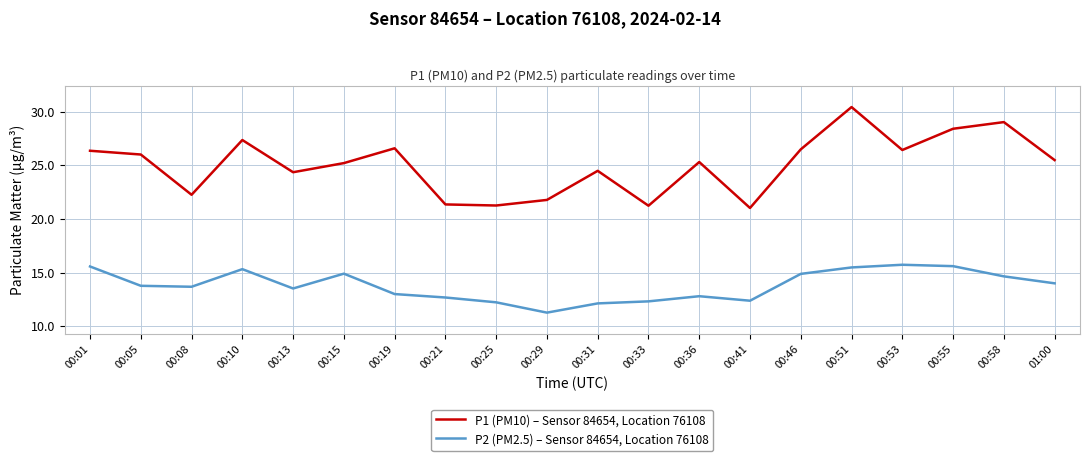

What is the maximum value shown in the chart?

30.4